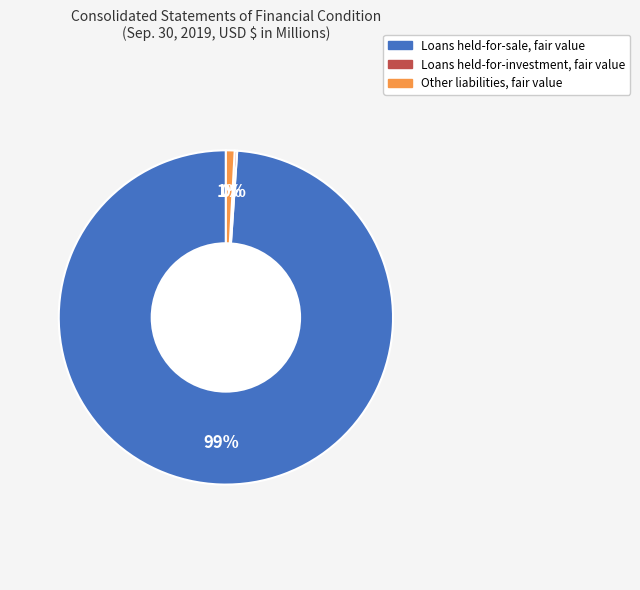

Is it true that Other liabilities, fair value is 1% of the pie?

True